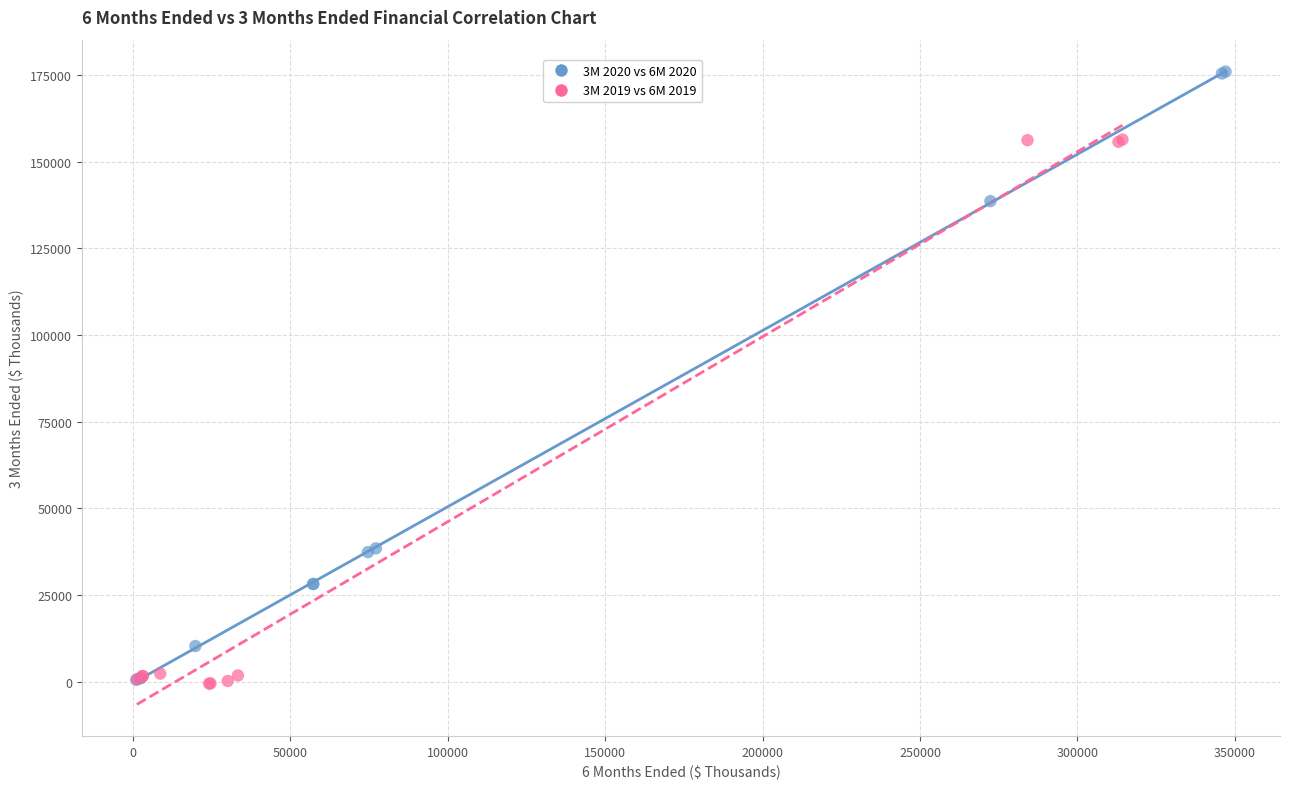

Which series has the largest Y range (max minus min)?

3M 2020 vs 6M 2020